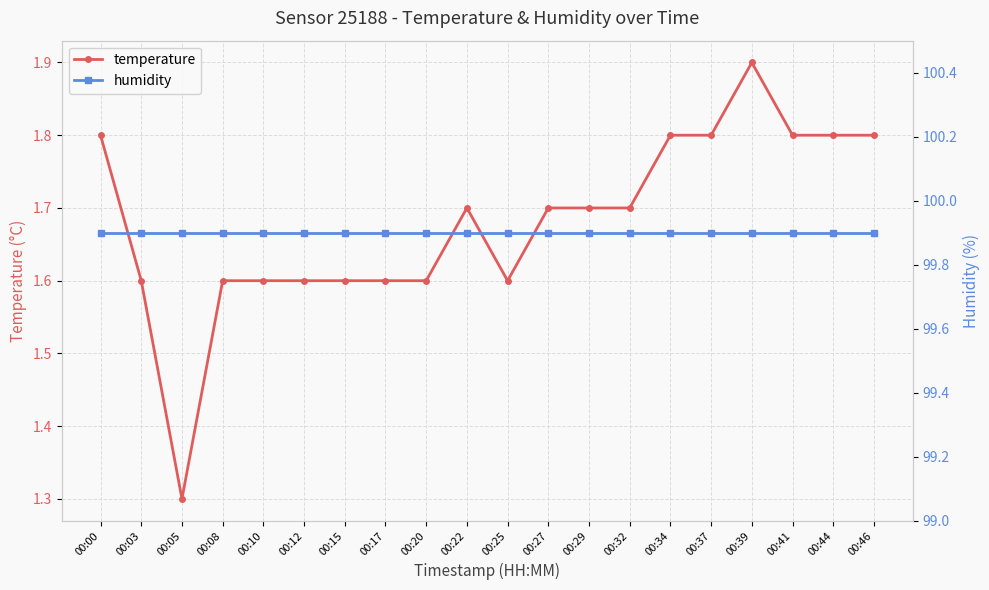

At how many categories does at least one series exceed 31?

20